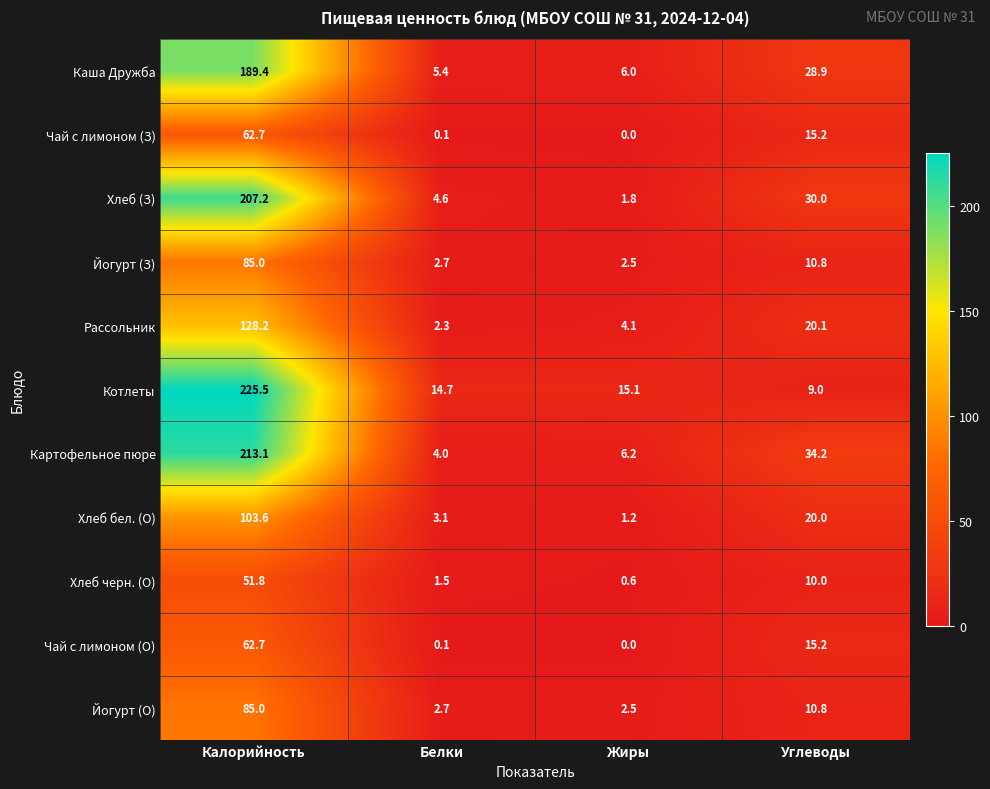

The Йогурт (О) series shows 15.5 at Углеводы. True or false?

False